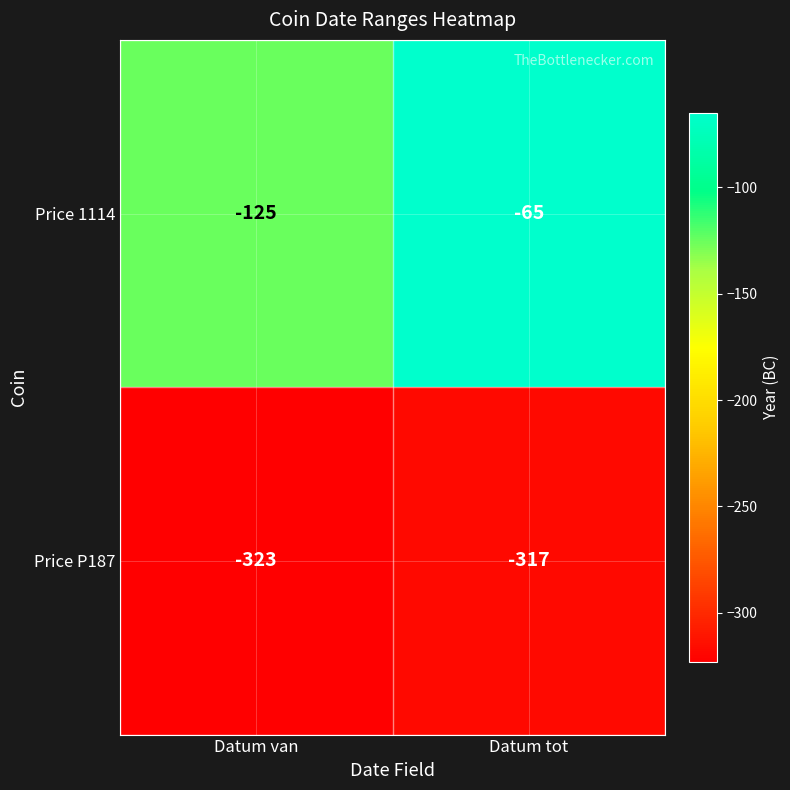

Is it true that Price 1114 equals -125 at Datum van?

True